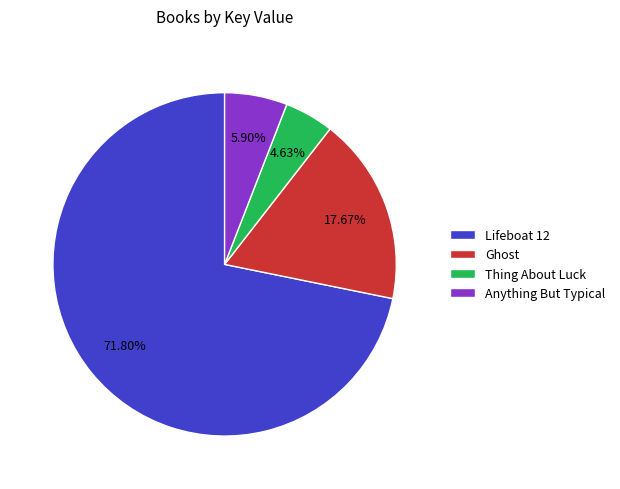

Rank the categories by value from highest to lowest.

Lifeboat 12, Ghost, Anything But Typical, Thing About Luck